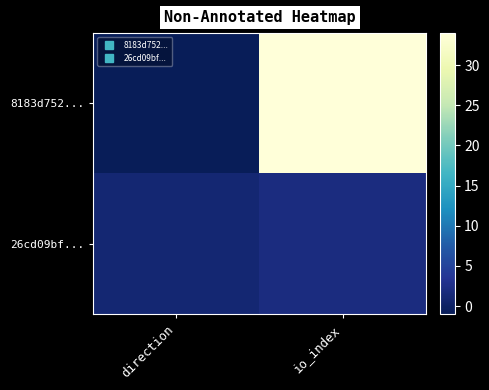

What is the difference between the highest and lowest values at direction?

2